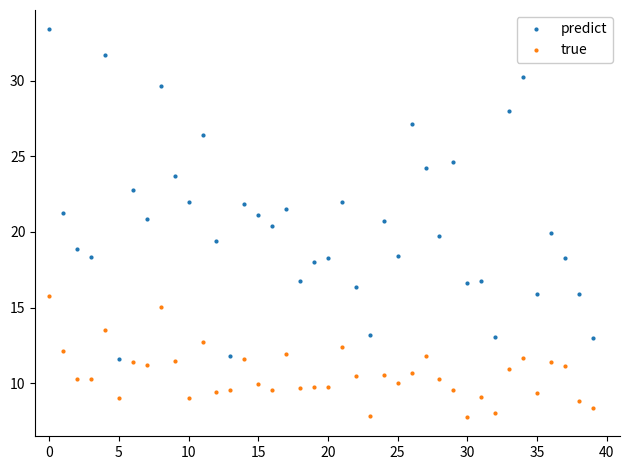

What is the value of the true point at the 38th from the left?

11.1